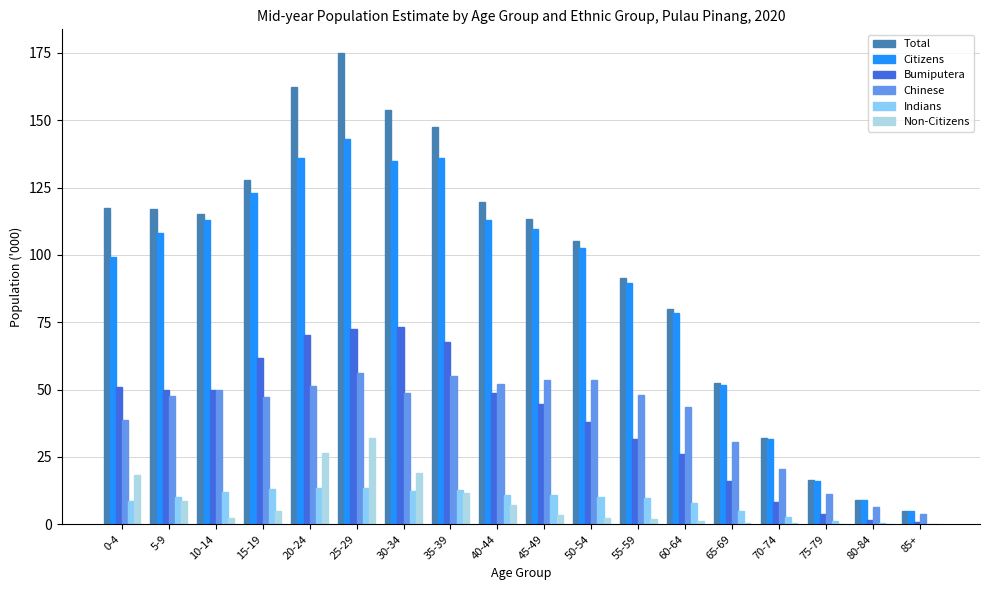

What are all the series names shown in the legend?

Total, Citizens, Bumiputera, Chinese, Indians, Non-Citizens